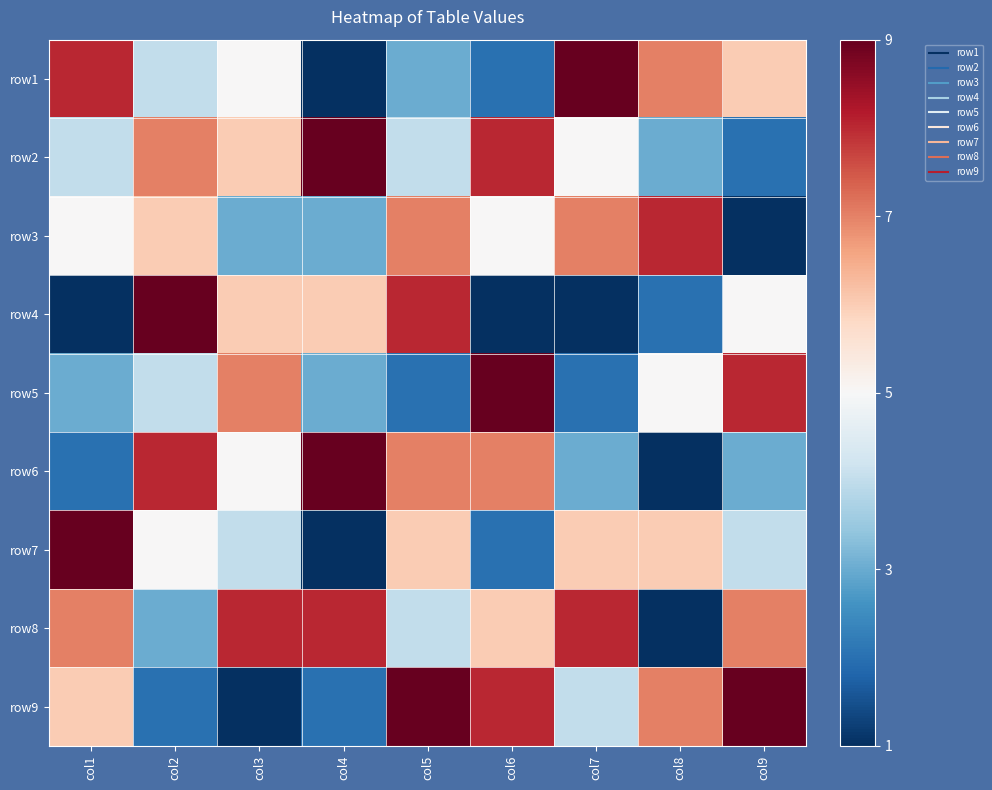

Between col6 and col2, which is larger?

col2